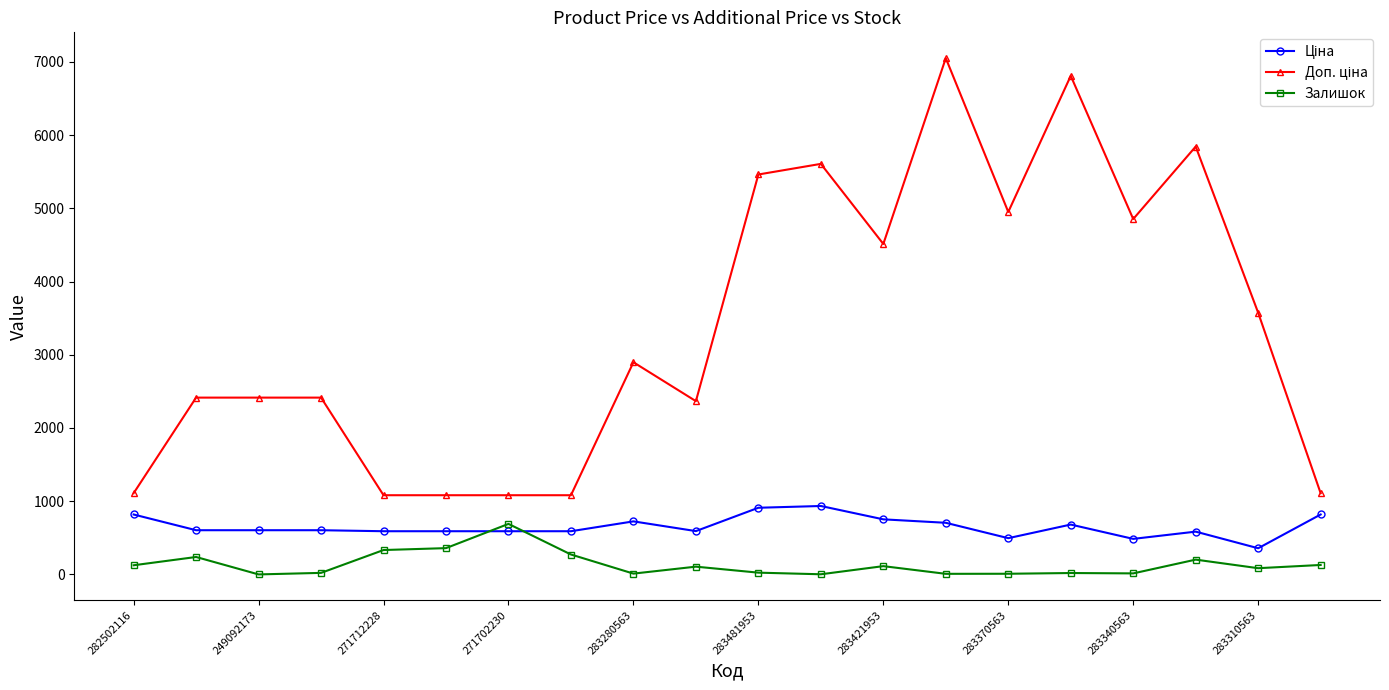

What is the average value of the Залишок series?

138.0